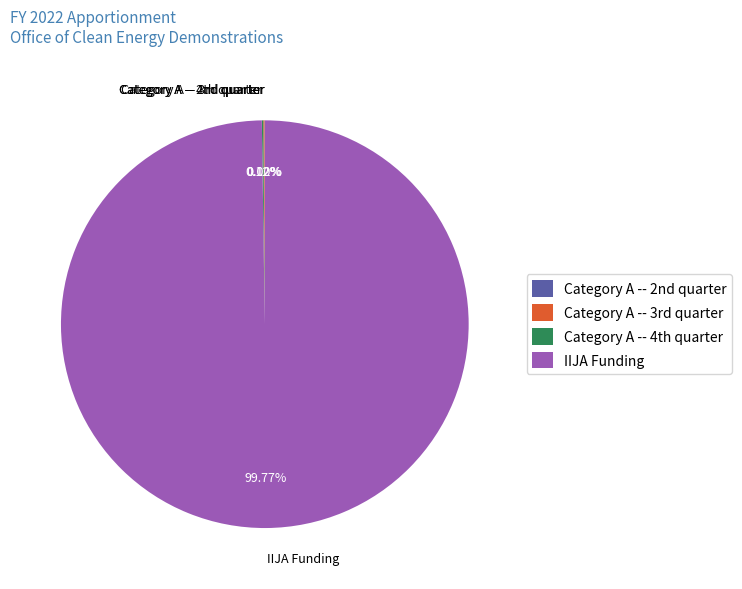

Which category has the biggest portion of the pie?

IIJA Funding